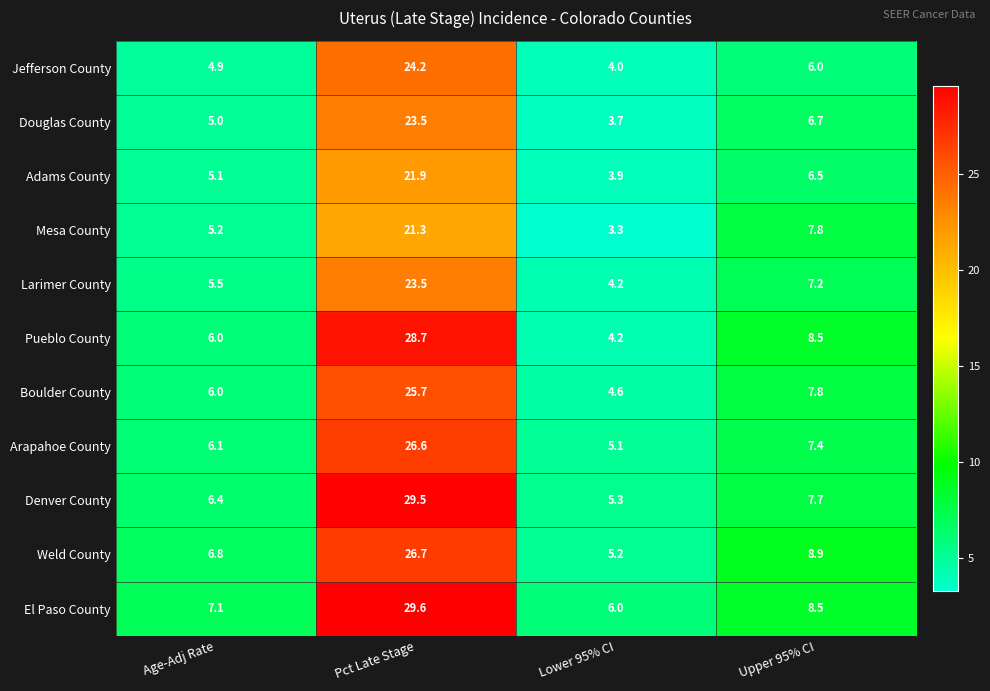

The value of Denver County at Upper 95% CI is 7.7. True or false?

True